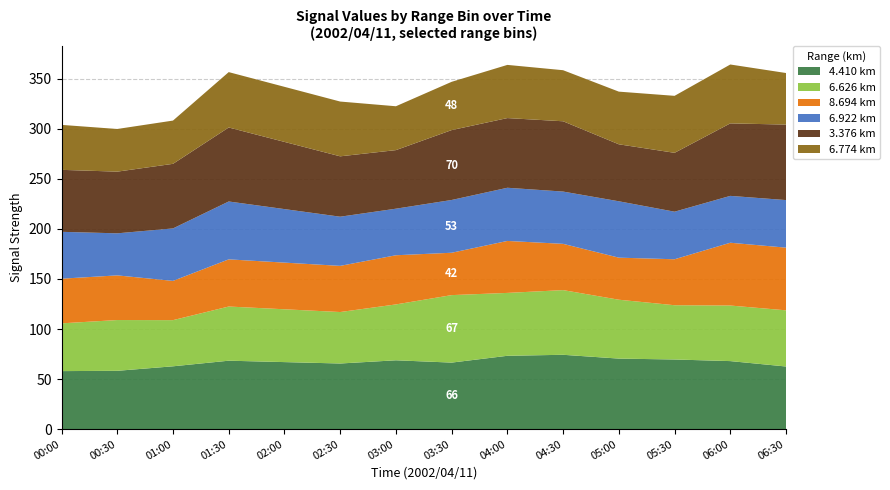

What is the highest value of the 4.410 km series?

74.3